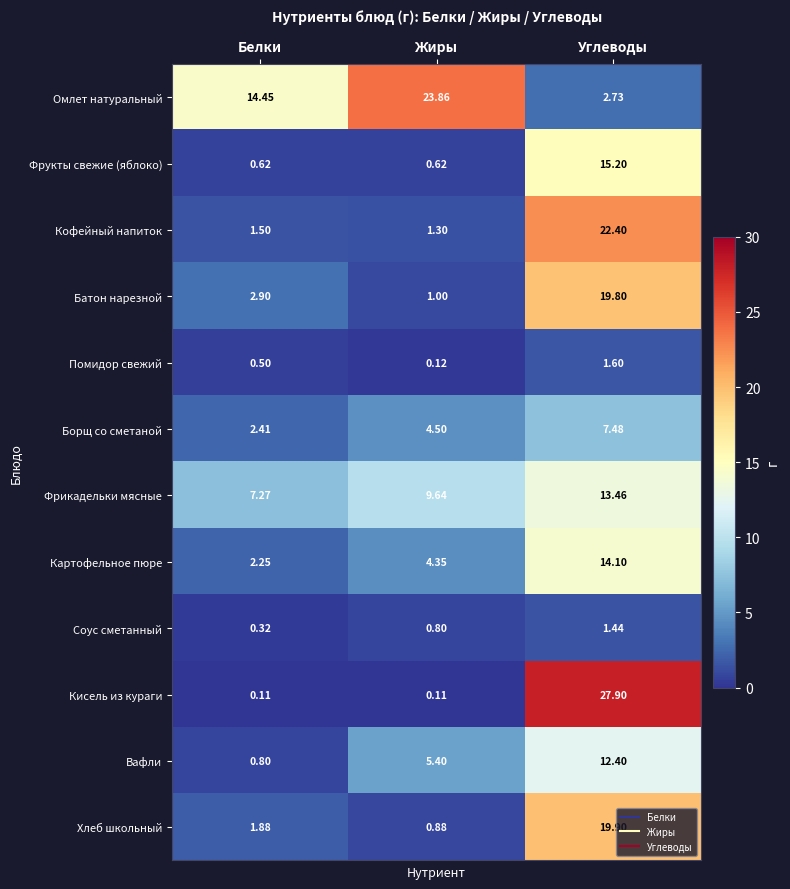

Rank the series at Углеводы from highest to lowest value.

Кисель из кураги, Кофейный напиток, Хлеб школьный, Батон нарезной, Фрукты свежие (яблоко), Картофельное пюре, Фрикадельки мясные, Вафли, Борщ со сметаной, Омлет натуральный, Помидор свежий, Соус сметанный